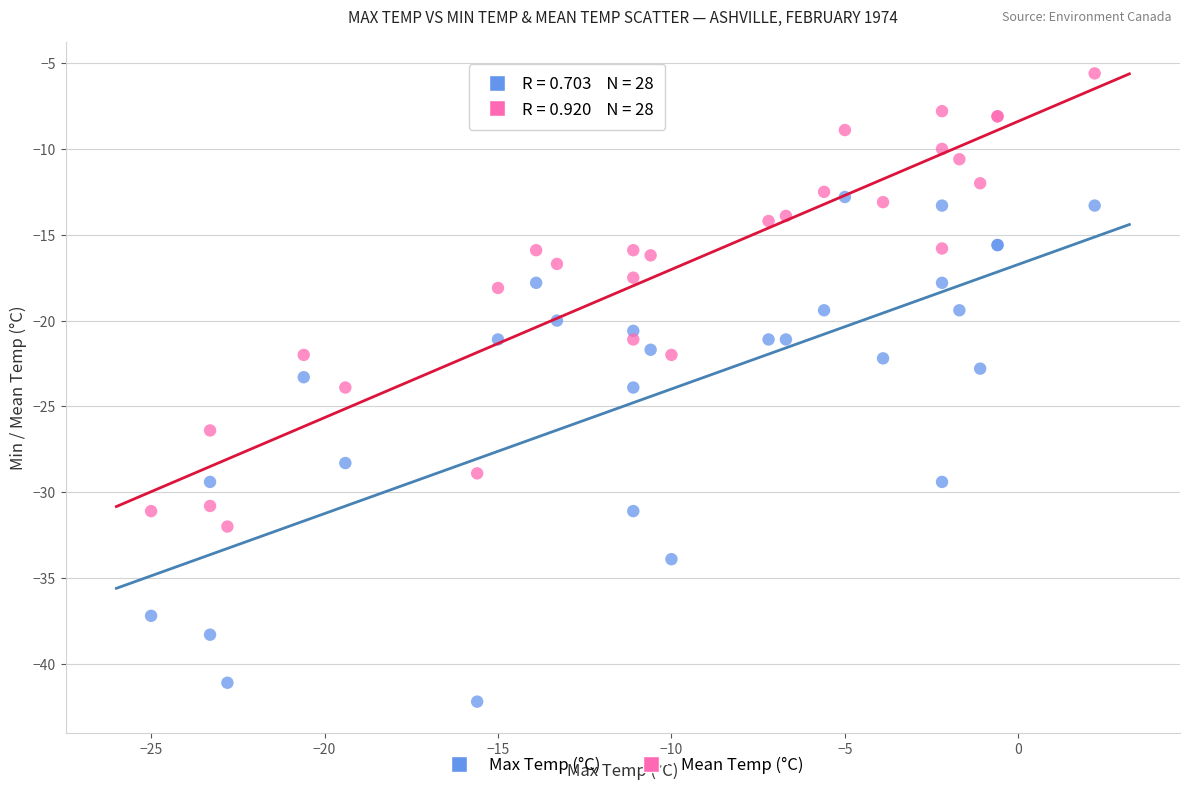

Which series contains the lowest Y value?

Max Temp (°C)